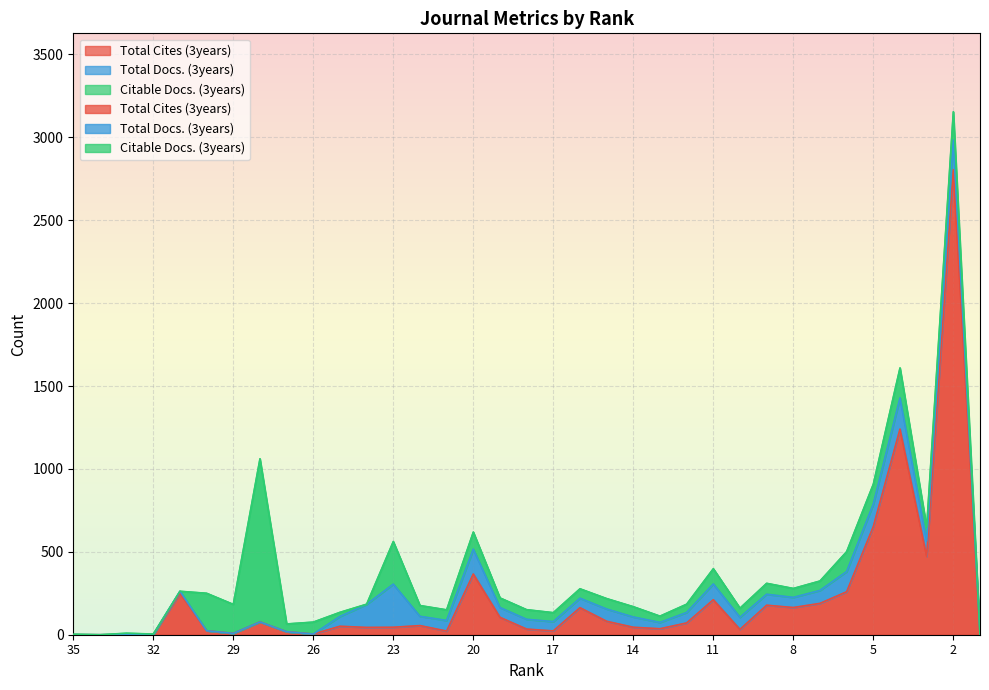

Which series has the largest total across all categories?

Total Cites (3years)